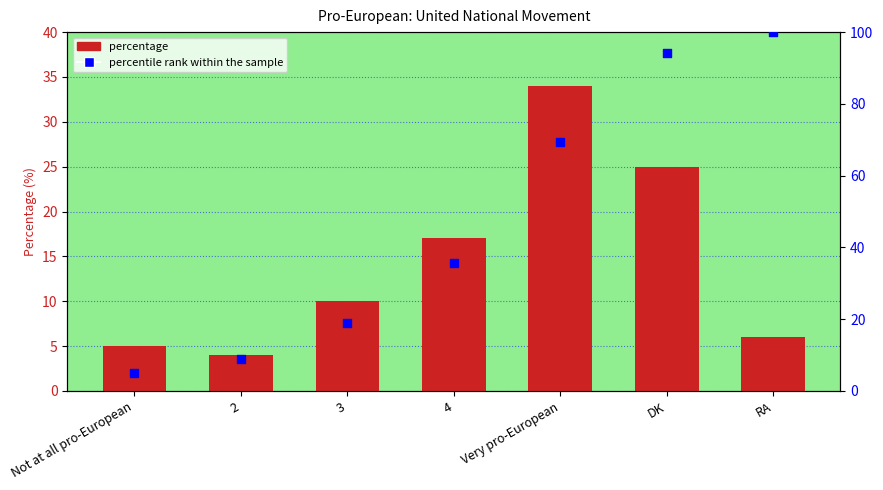

At which category is the sum across all series the highest?

DK